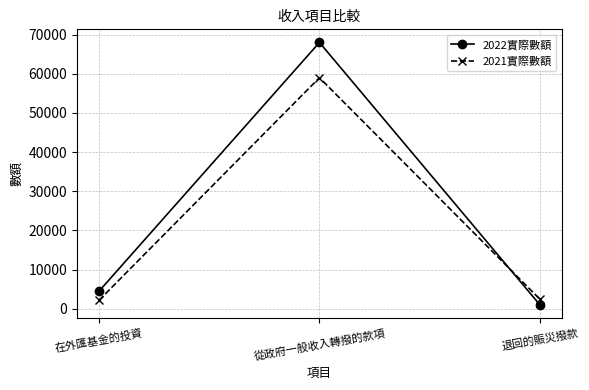

Which series has the widest spread of values?

2022實際數額